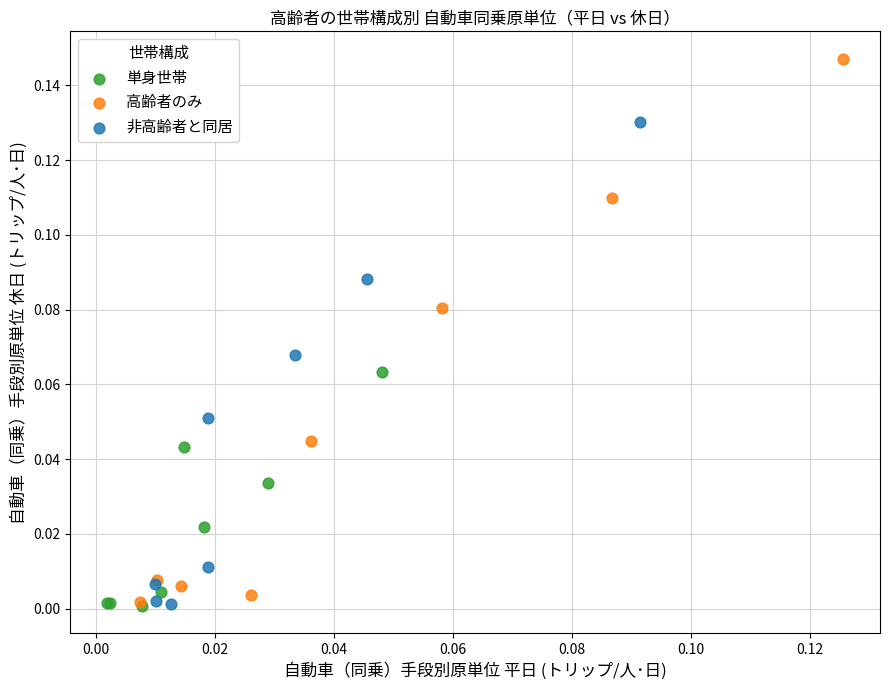

Which series contains the highest Y value?

高齢者のみ